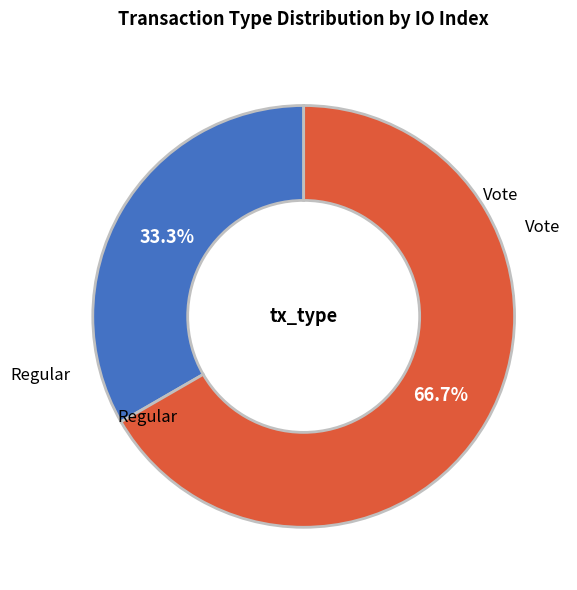

Is there a majority slice in this chart?

Yes